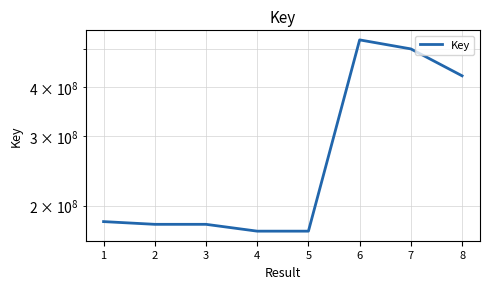

What is the maximum value shown in the chart?

527964301